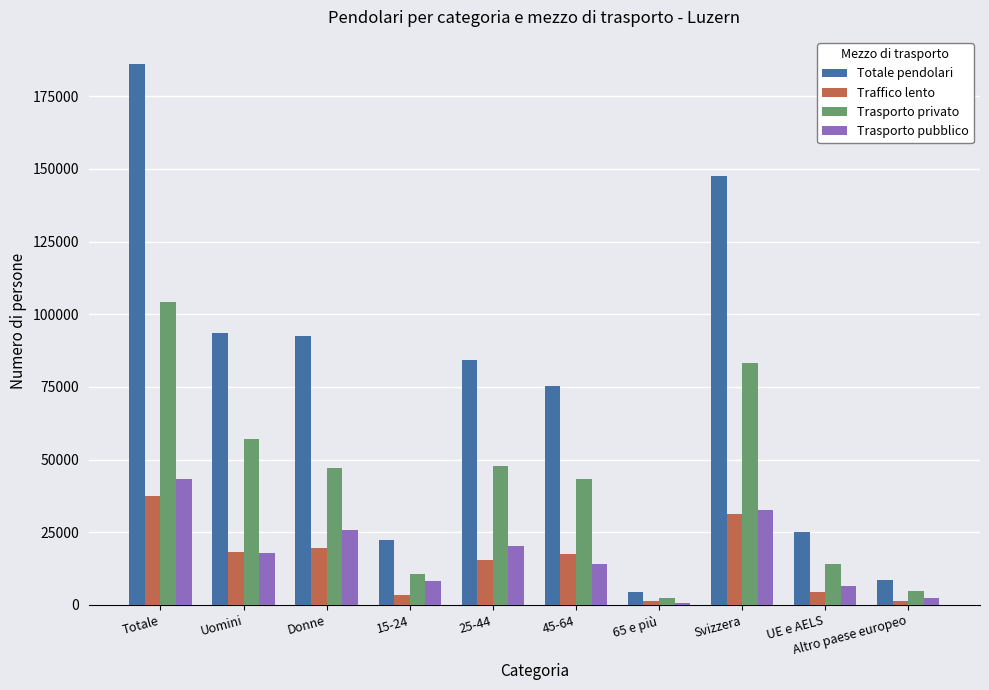

What is the value of the Totale pendolari bar at the 6th from the left?

75421.1